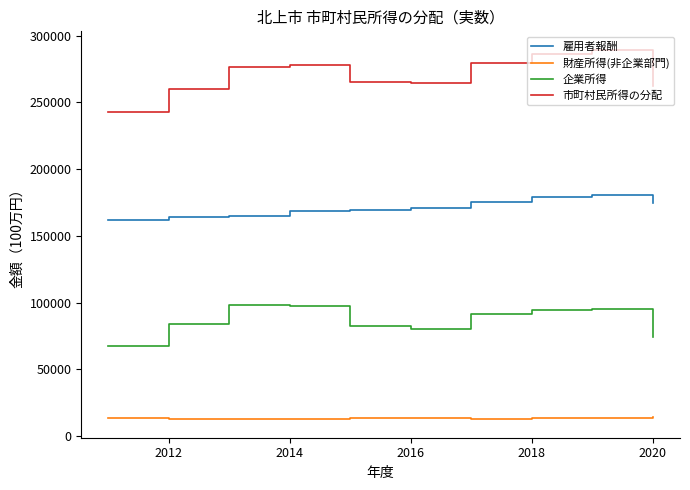

Rank the series by their maximum value, from highest to lowest.

市町村民所得の分配, 雇用者報酬, 企業所得, 財産所得(非企業部門)